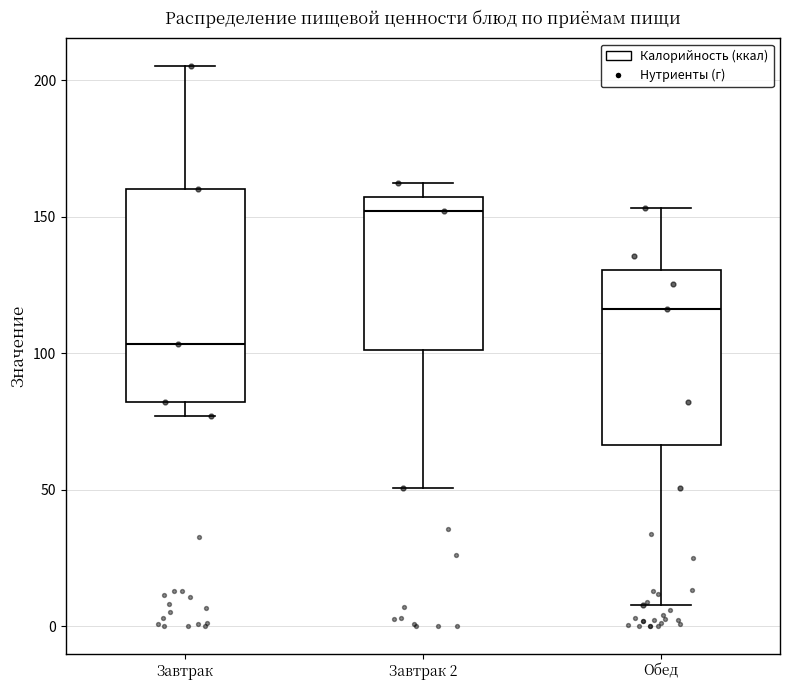

Where does the lower whisker of the box for Завтрак end on the y-axis? The values are not printed on the chart, so give them approximately, as read against the axis.

75